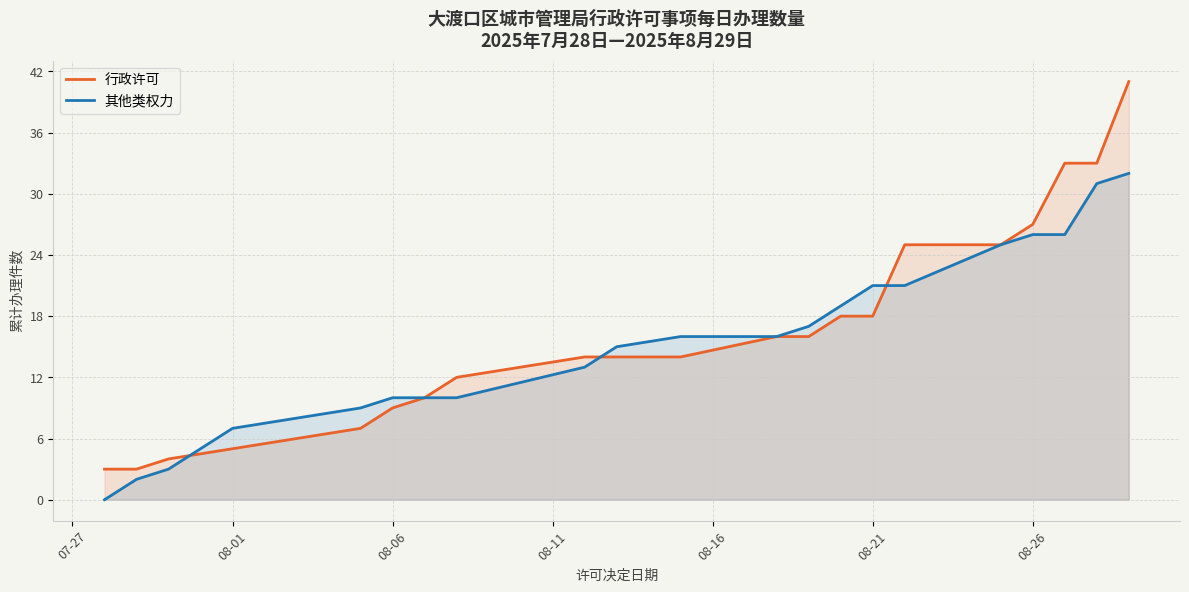

Which series has the largest range (max minus min)?

行政许可